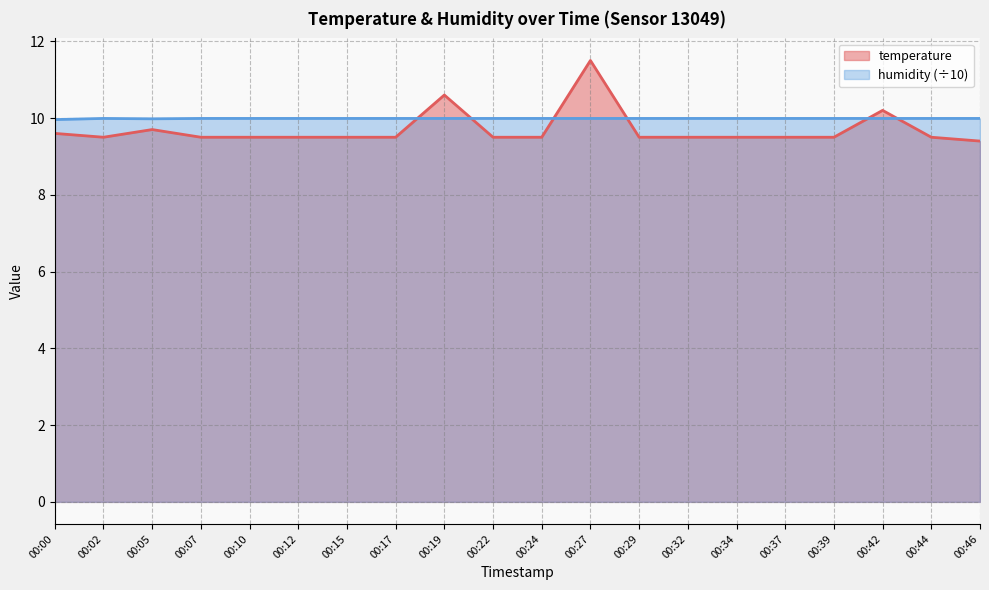

List the labels in order of humidity value, largest first.

00:02, 00:07, 00:10, 00:12, 00:15, 00:17, 00:19, 00:22, 00:24, 00:27, 00:29, 00:32, 00:34, 00:37, 00:39, 00:42, 00:44, 00:46, 00:05, 00:00